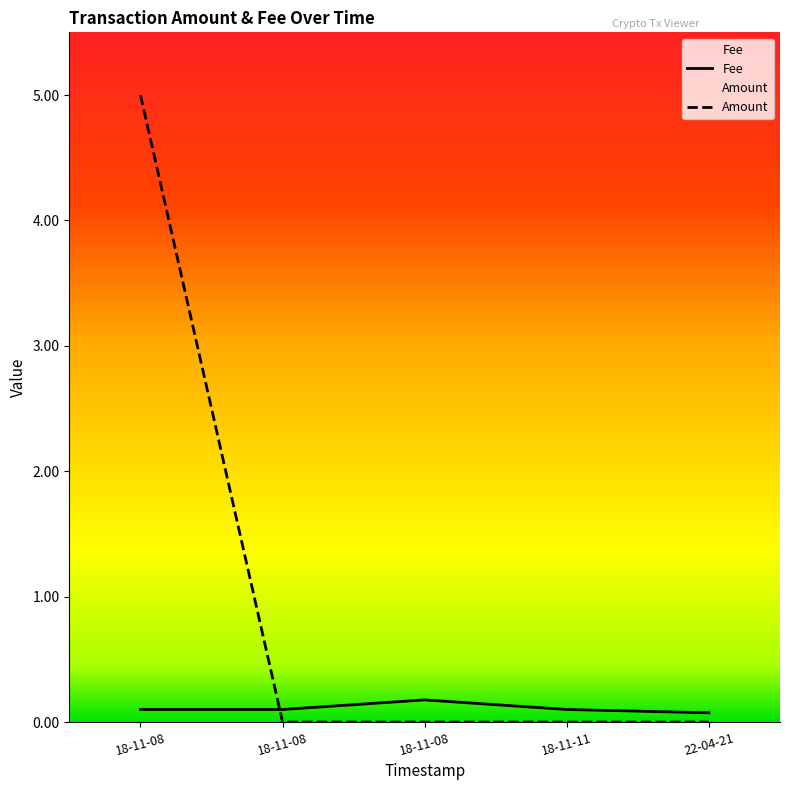

Where do Fee and Amount first cross each other?

18-11-08 and 18-11-08